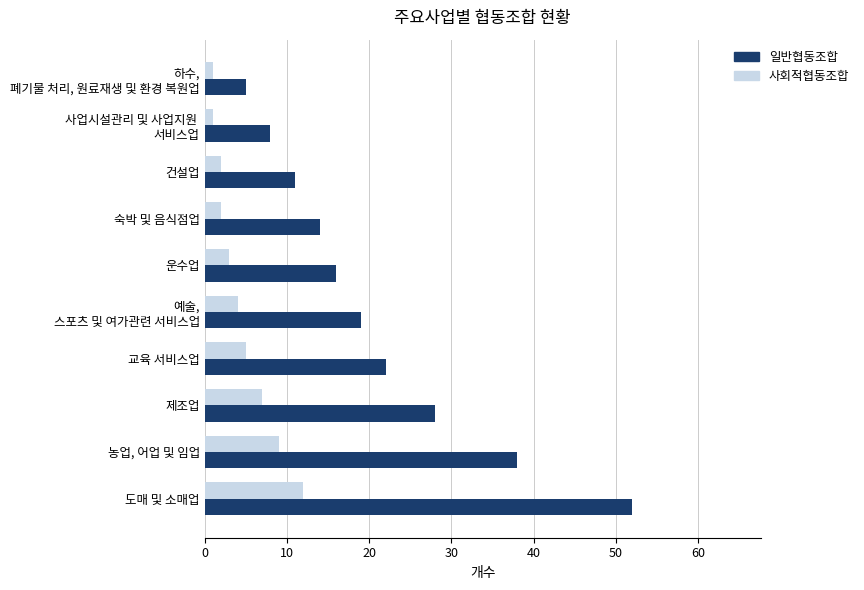

What are all the series names shown in the legend?

일반협동조합, 사회적협동조합